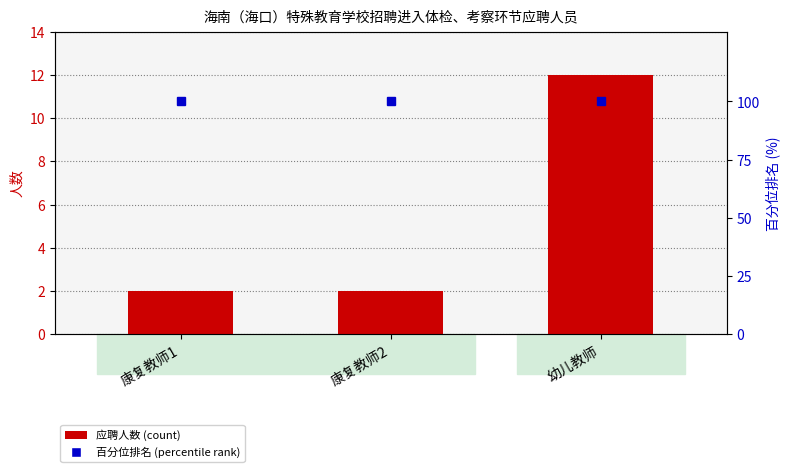

Which category has the lowest value in the 应聘人数 series?

康复教师1